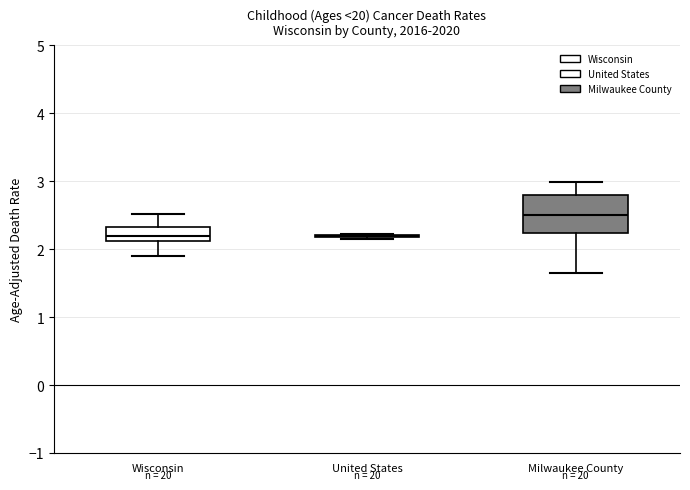

Reading left to right, read every box against the y-axis: the position of its median line, the range the box covers, and the ends of its whiskers. The values are not printed on the chart, so give them approximately, as read against the axis.

Wisconsin: median 2.2, box 2.1 to 2.3, whiskers 1.9 to 2.5
United States: box collapsed to a line at 2.2, whiskers 2.2 to 2.2
Milwaukee County: median 2.5, box 2.2 to 2.8, whiskers 1.6 to 3.0